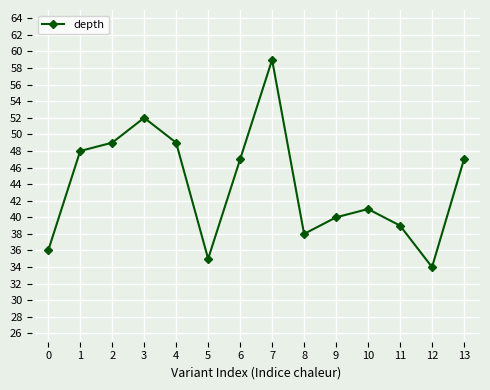

What is the ratio of the value at 1 to the value at 12?

1.4